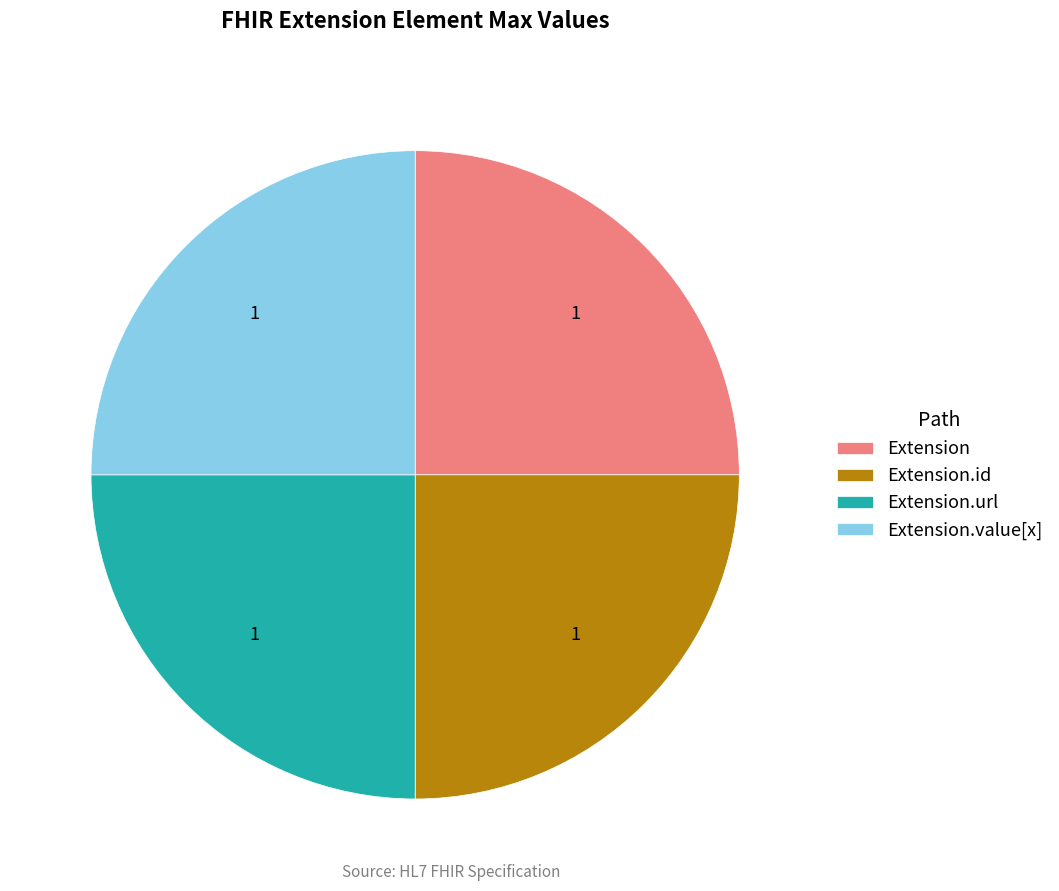

Count the number of slices in the pie.

4